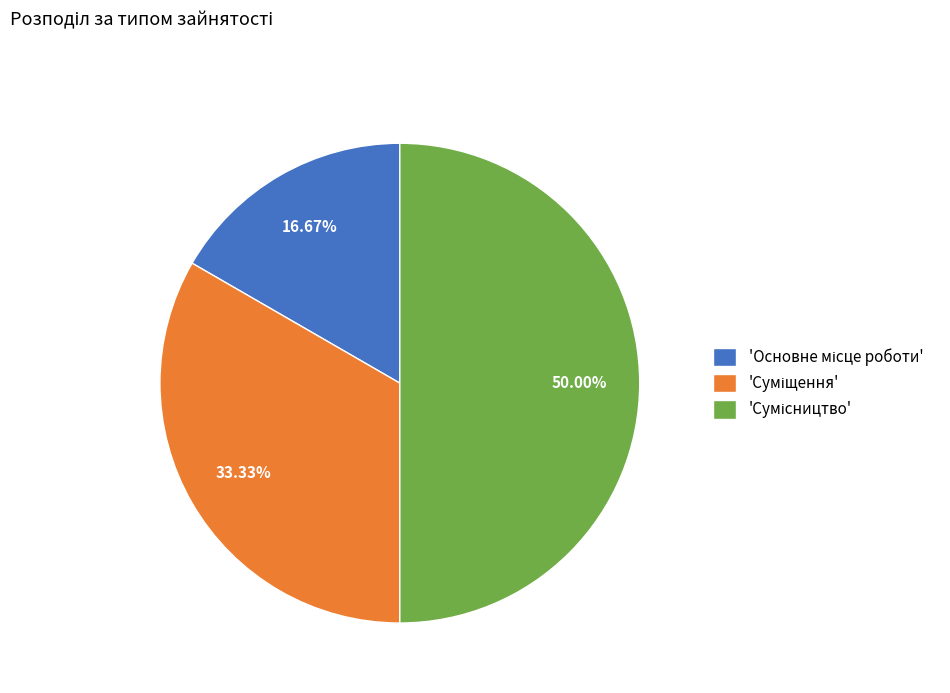

Count the number of slices in the pie.

3